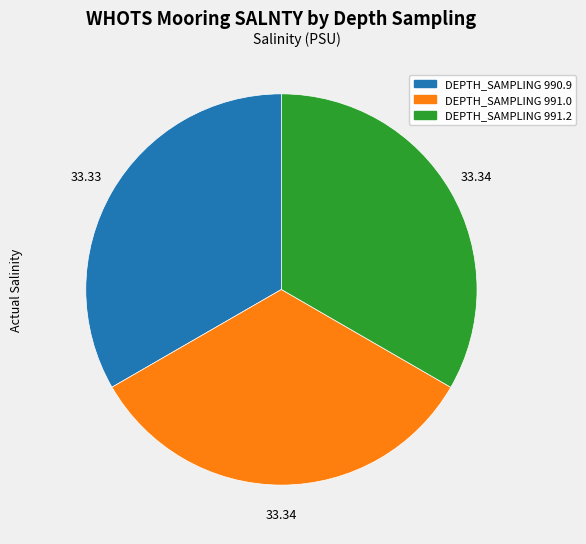

Combined, do DEPTH_SAMPLING 990.9 and DEPTH_SAMPLING 991.0 account for over 50%?

Yes